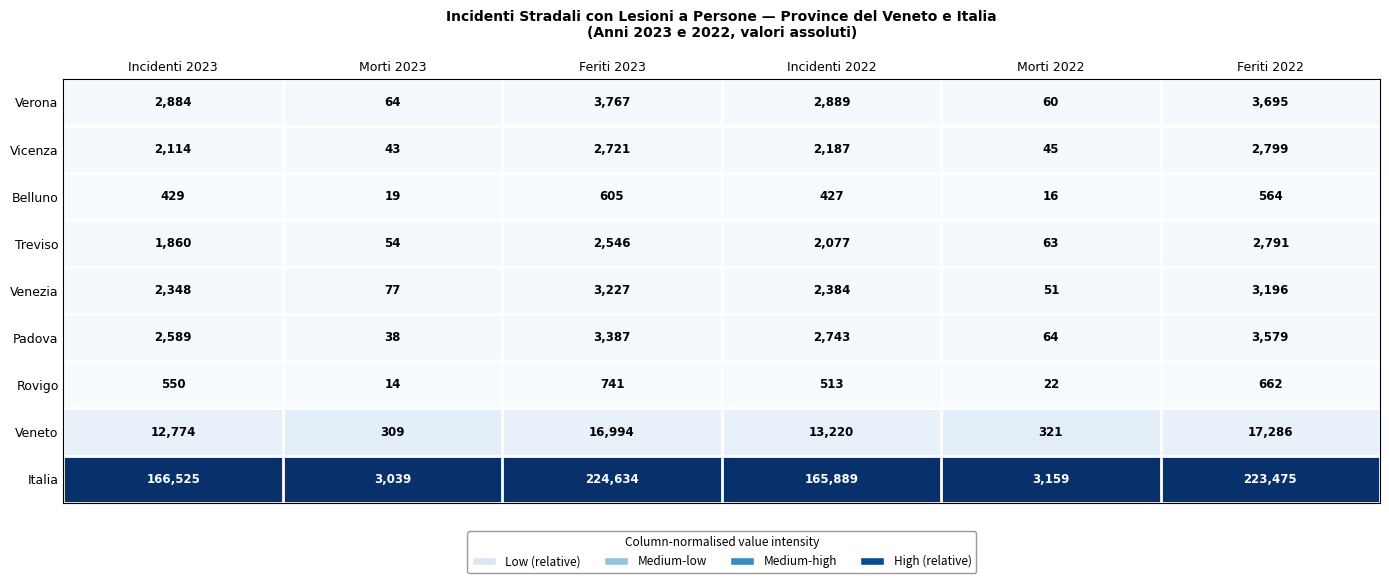

What is the difference between the maximum and minimum values in the Vicenza series?

2756